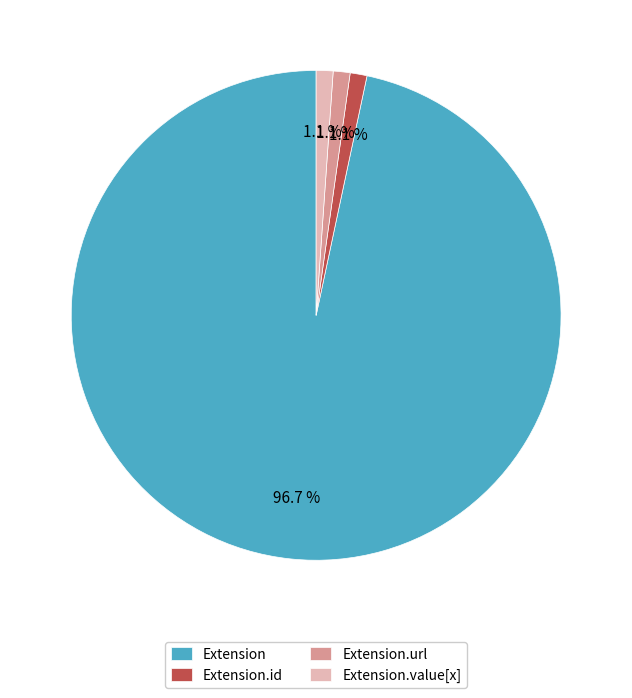

To the nearest percent, what is the average slice percentage?

25%